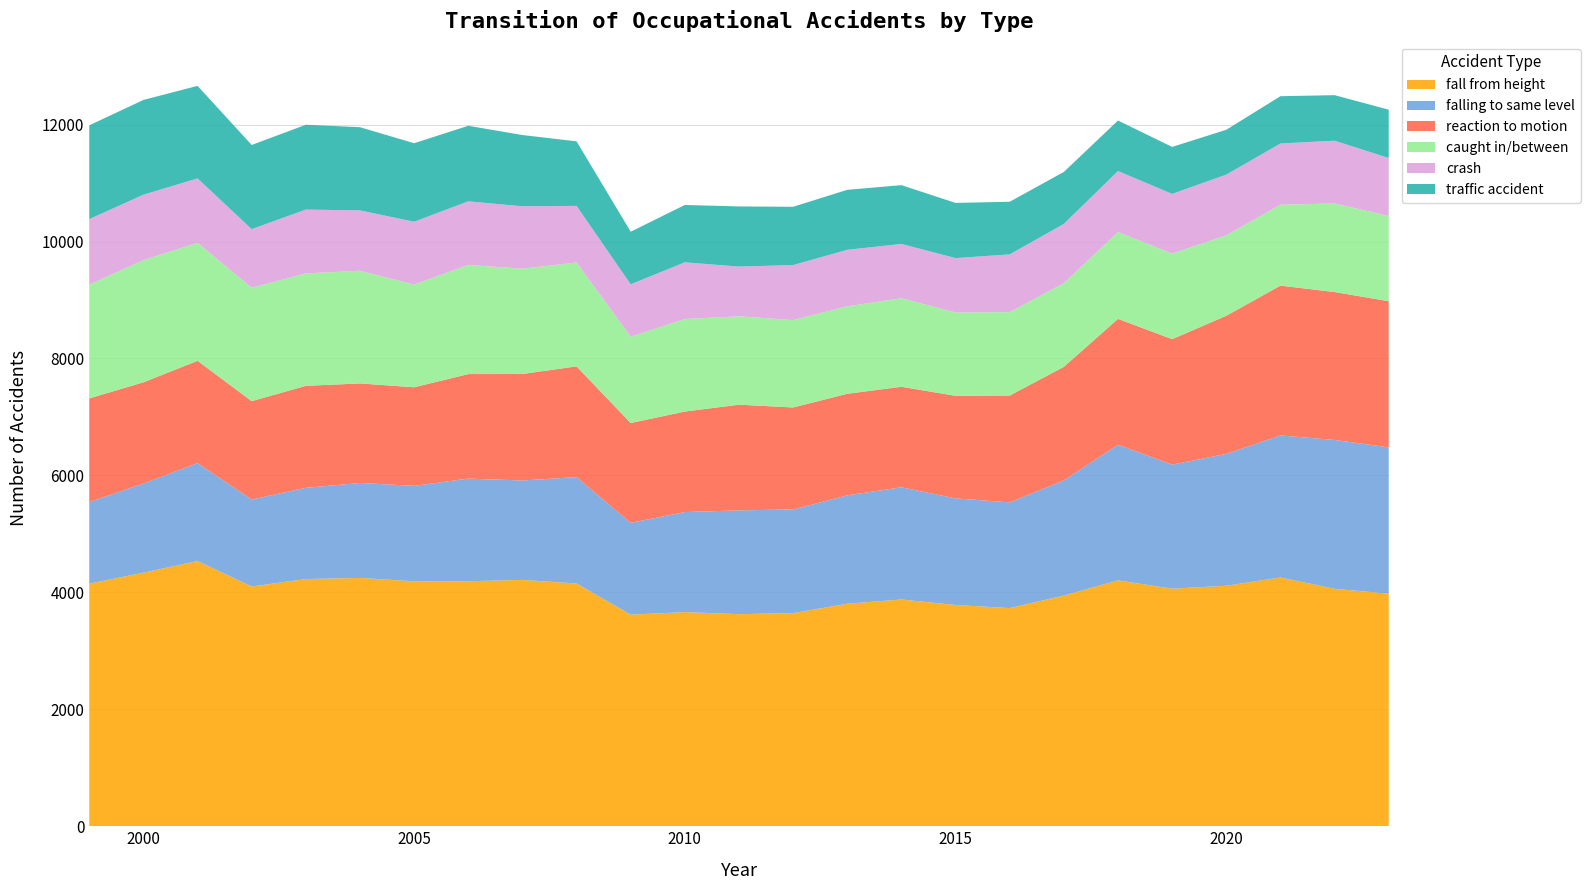

Reading right to left, list all the values displayed in this chart.

fall from height: 3978	4061	4255	4113	4063	4205	3945	3731	3784	3878	3806	3645	3627	3662	3619	4152	4213	4190	4189	4247	4228	4100	4536	4336	4149
falling to same level: 2502	2545	2429	2255	2121	2319	1970	1808	1823	1919	1853	1773	1775	1711	1570	1819	1700	1755	1632	1624	1560	1488	1675	1525	1395
reaction to motion: 2499	2530	2562	2362	2146	2153	1942	1827	1754	1719	1737	1744	1808	1719	1707	1894	1821	1788	1686	1702	1744	1682	1749	1731	1773
caught in/between: 1458	1514	1383	1375	1463	1485	1430	1426	1425	1514	1496	1494	1511	1583	1475	1776	1801	1866	1756	1927	1922	1939	2018	2089	1945
crash: 991	1074	1047	1039	1021	1043	1014	988	930	928	966	941	850	969	897	968	1067	1088	1075	1032	1092	1002	1101	1119	1121
traffic accident: 826	779	809	767	804	864	889	900	944	1006	1026	997	1029	981	900	1104	1219	1292	1343	1423	1451	1440	1583	1621	1604